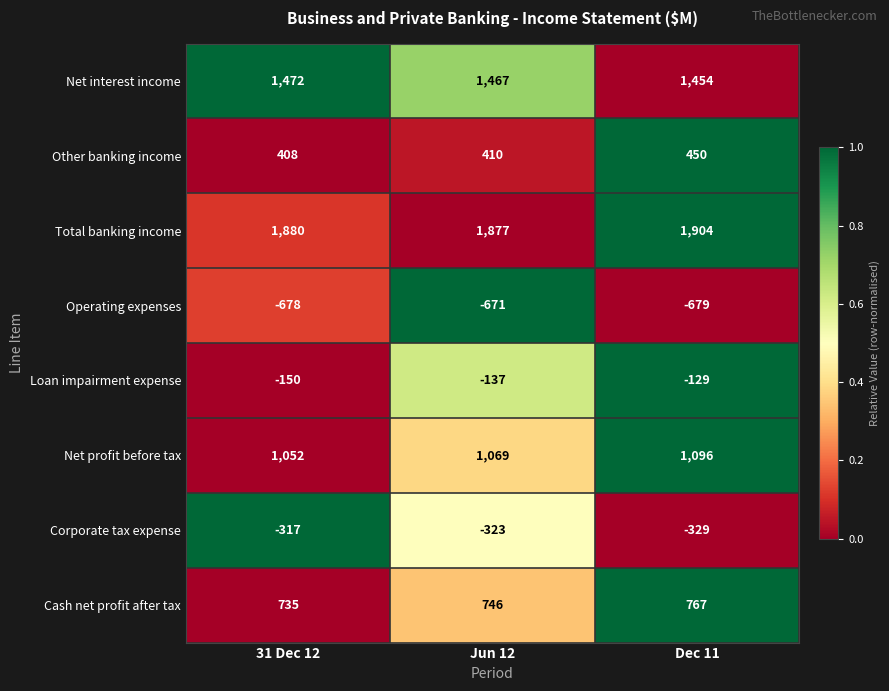

How many data points does each series have?

3